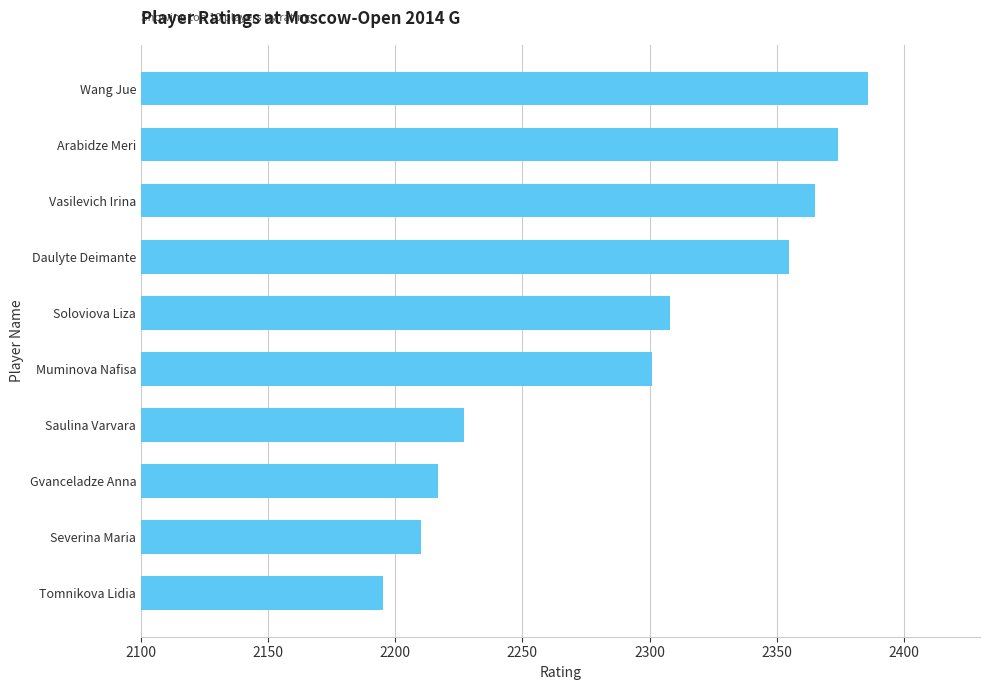

Rank the categories by value from highest to lowest.

Wang Jue, Arabidze Meri, Vasilevich Irina, Daulyte Deimante, Soloviova Liza, Muminova Nafisa, Saulina Varvara, Gvanceladze Anna, Severina Maria, Tomnikova Lidia